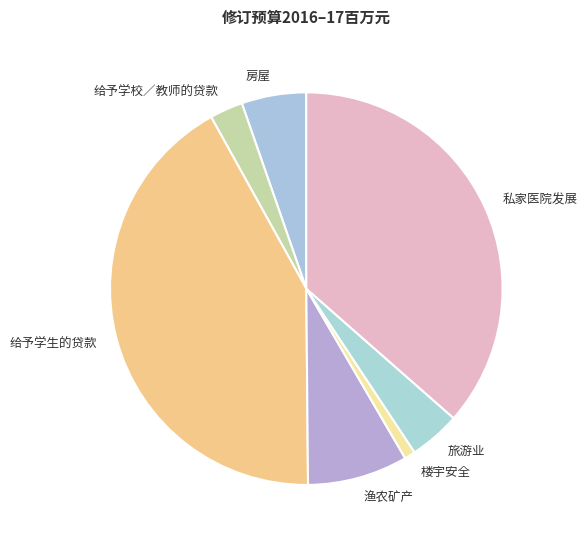

True or false: 私家医院发展 accounts for 36% of the total.

True